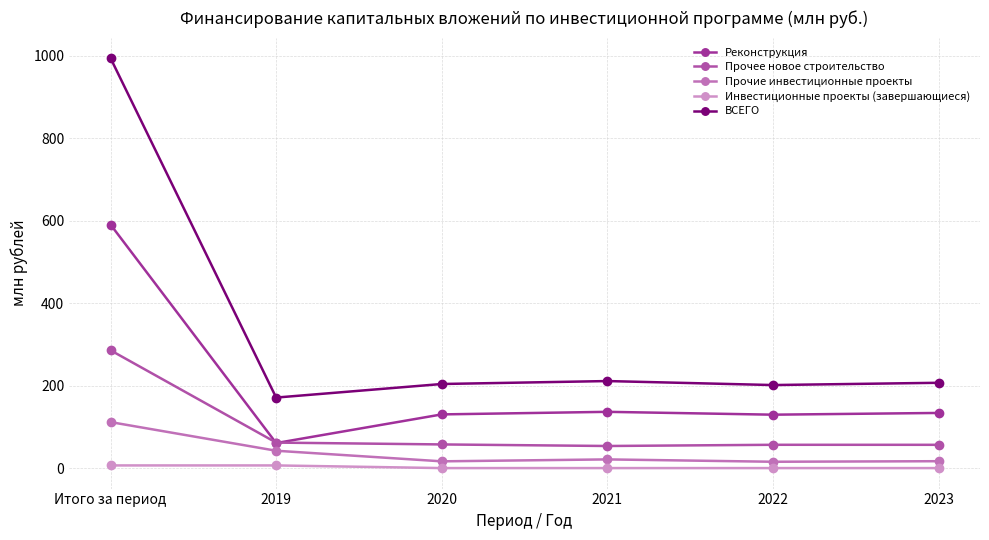

At which category is the sum across all series the highest?

Итого за период